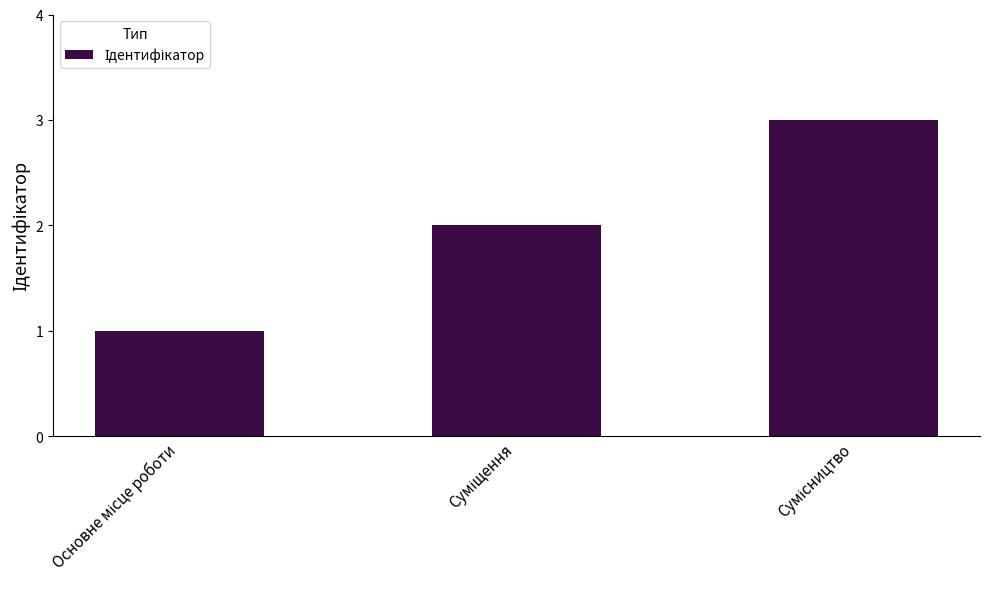

What is the maximum value shown in the chart?

3